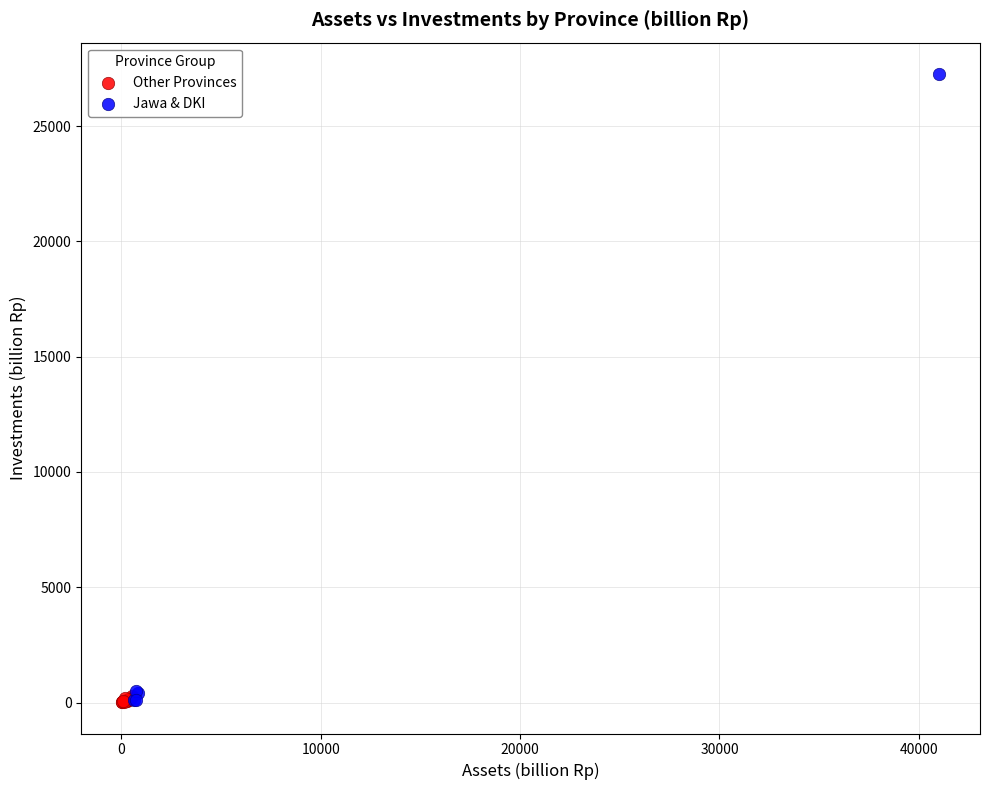

Which series has the widest spread of Y values?

Jawa & DKI